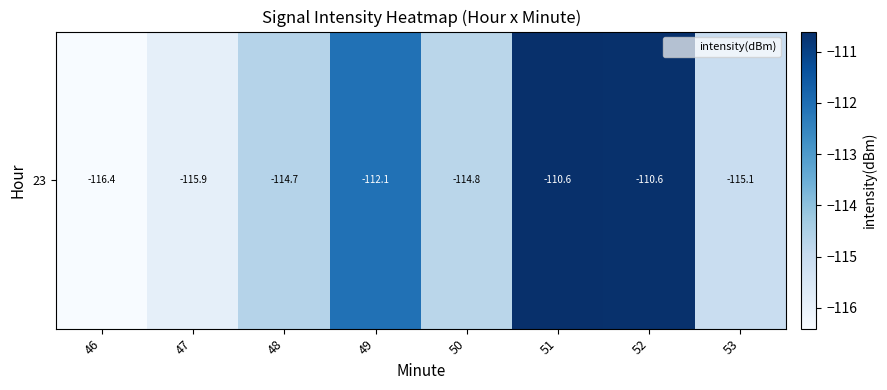

Between 52 and 50, which is larger?

52